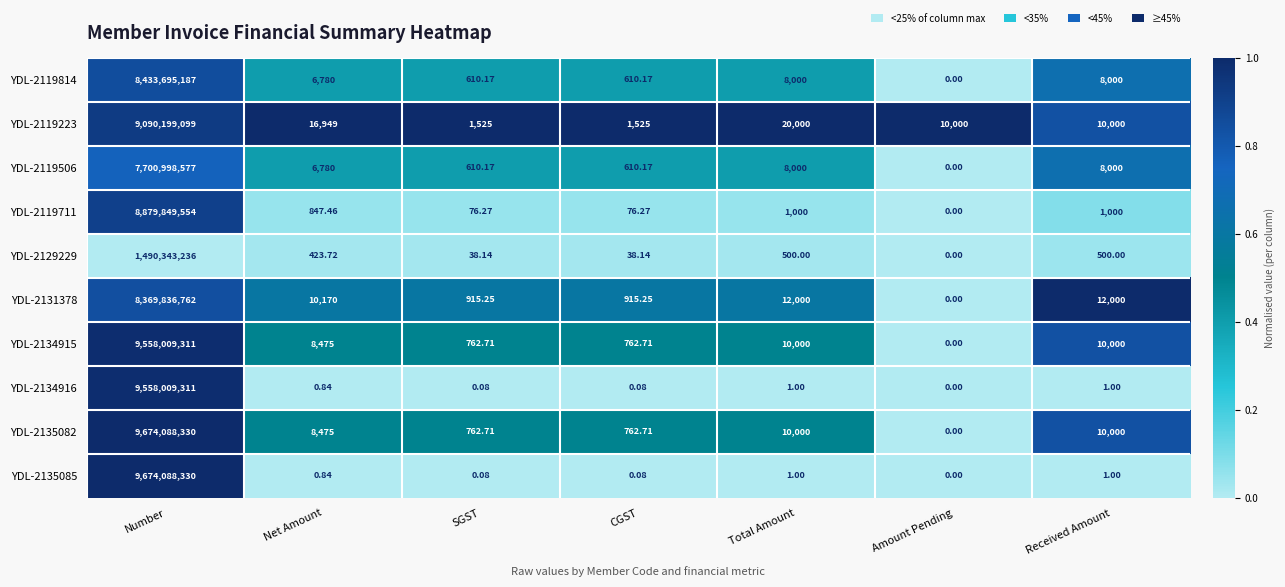

How many values in the YDL-2129229 series are below 423?

3